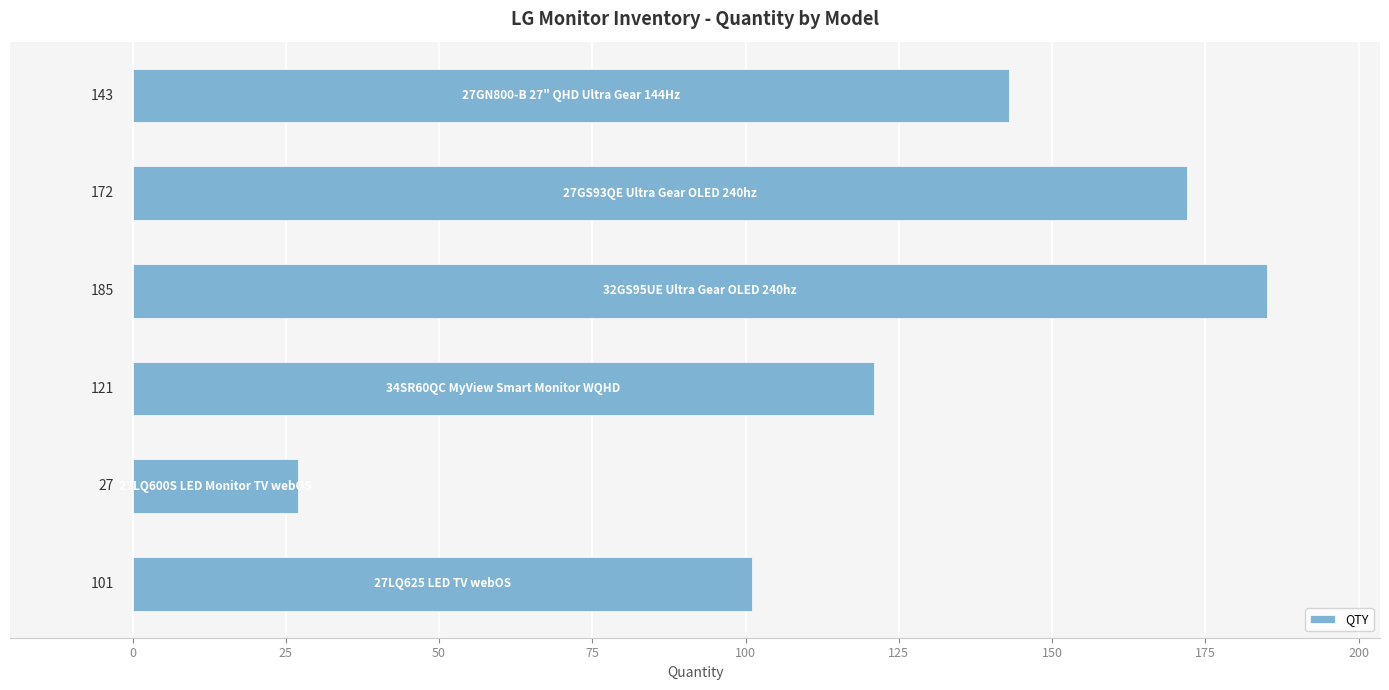

What is the sum of all values?

749